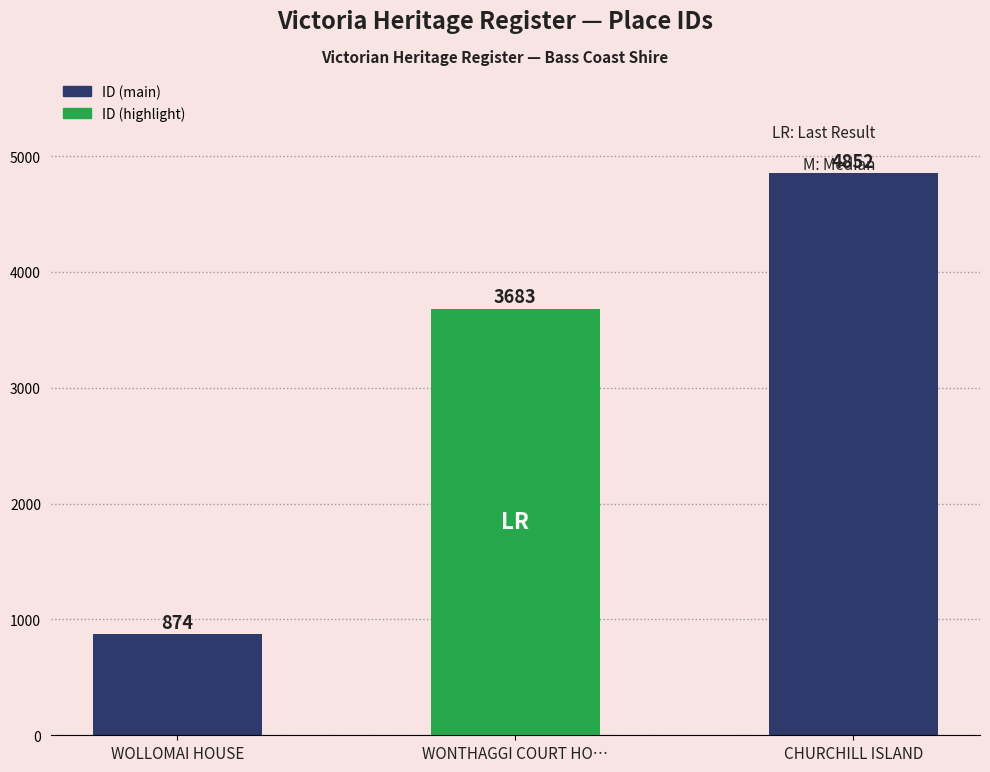

What is the label of the 3rd bar from the right?

WOLLOMAI HOUSE